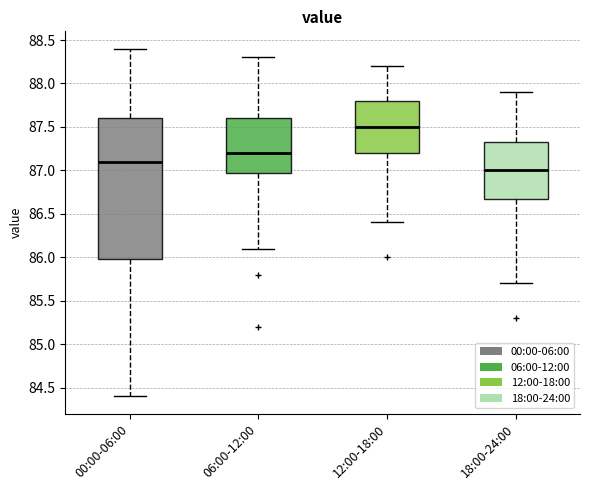

Comparing the boxes themselves (not the whiskers), which one is the tallest?

00:00-06:00